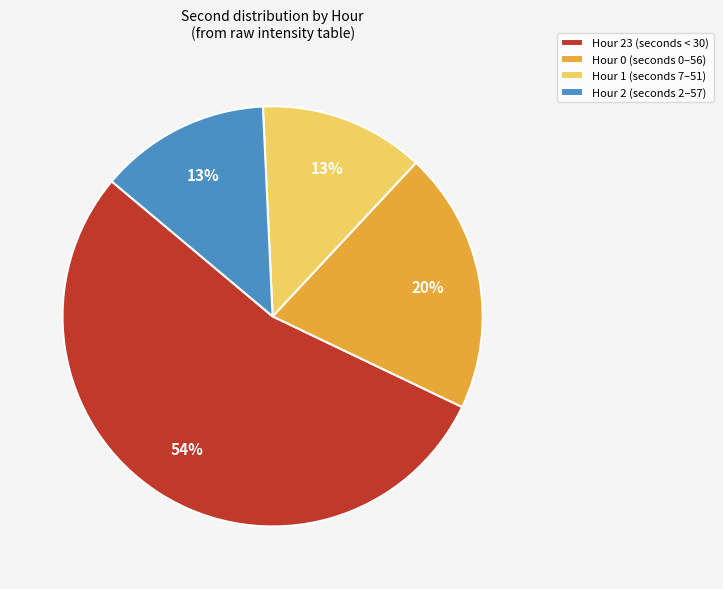

To the nearest percent, what is the average slice percentage?

25%